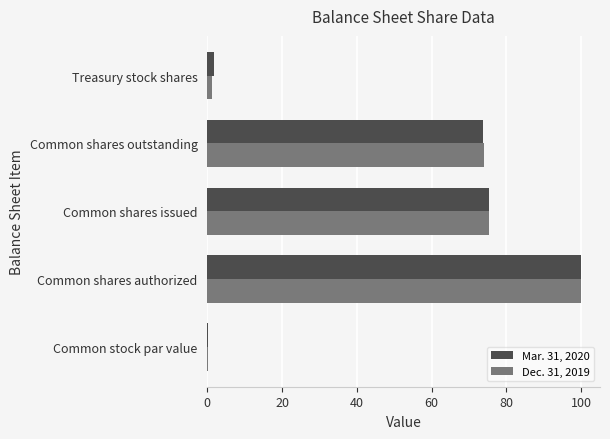

At which category is the sum across all series the highest?

Common shares authorized